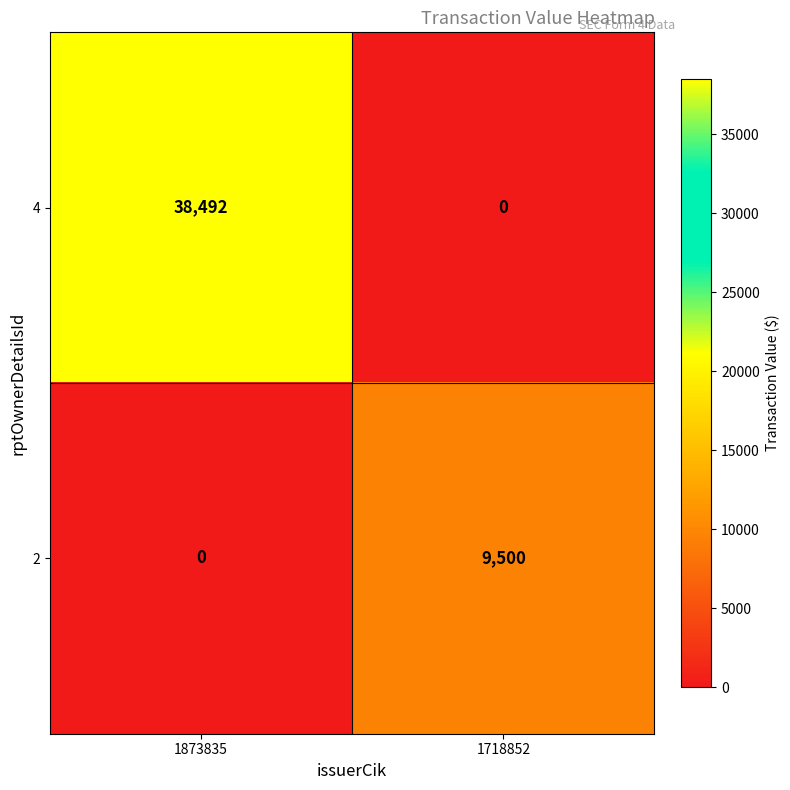

What value does the 2 series have at 1718852?

9500